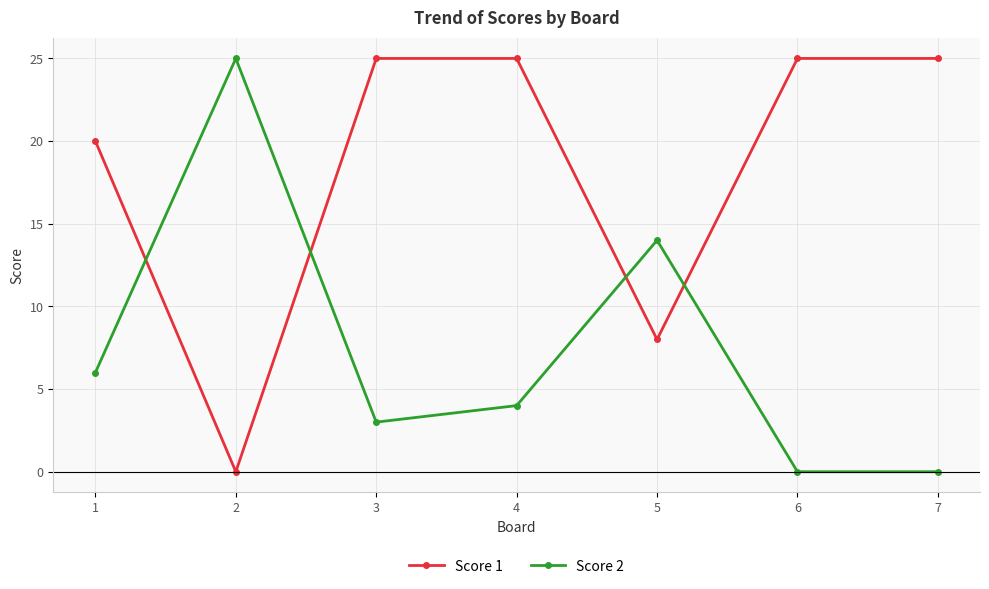

What is the sum of all Score 1 values?

128